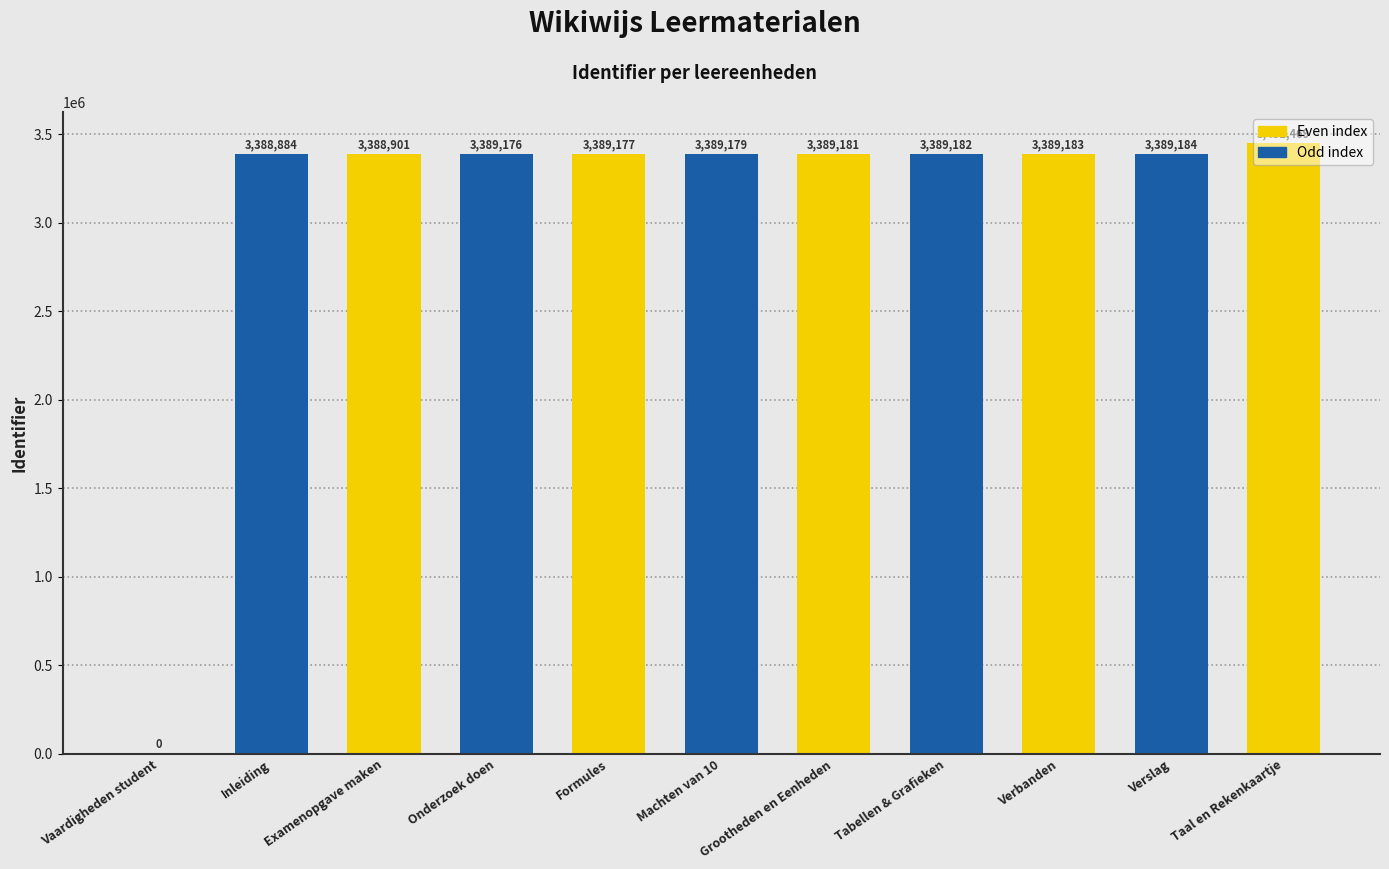

Reading left to right, what are all the values shown in this chart?

0	3388884	3388901	3389176	3389177	3389179	3389181	3389182	3389183	3389184	3451469